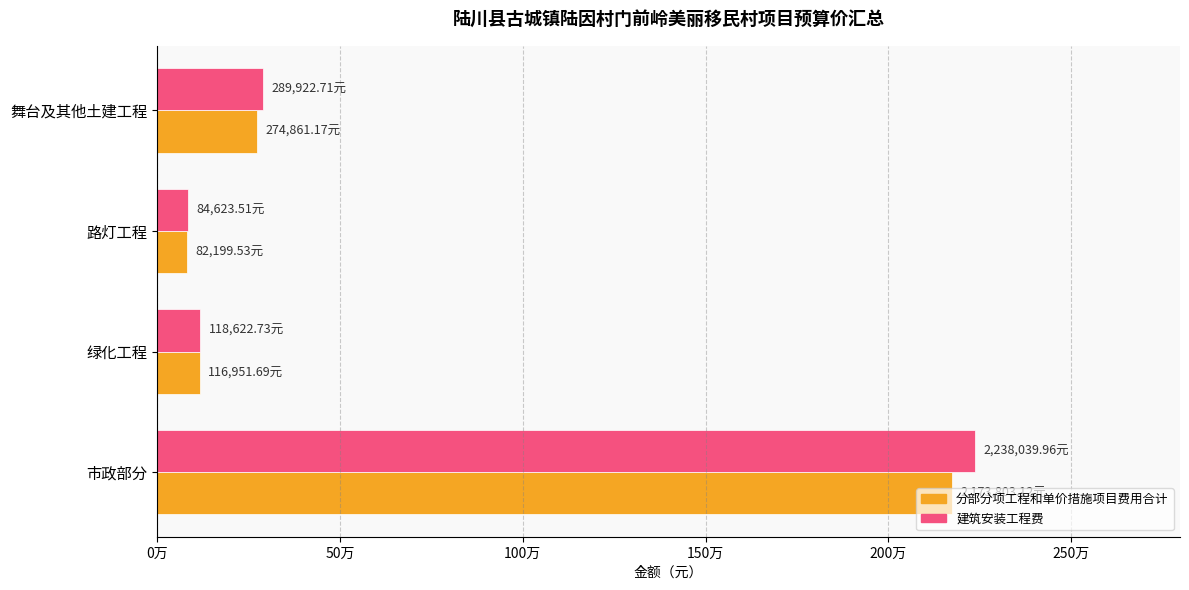

What is the greatest value displayed?

2238040.0